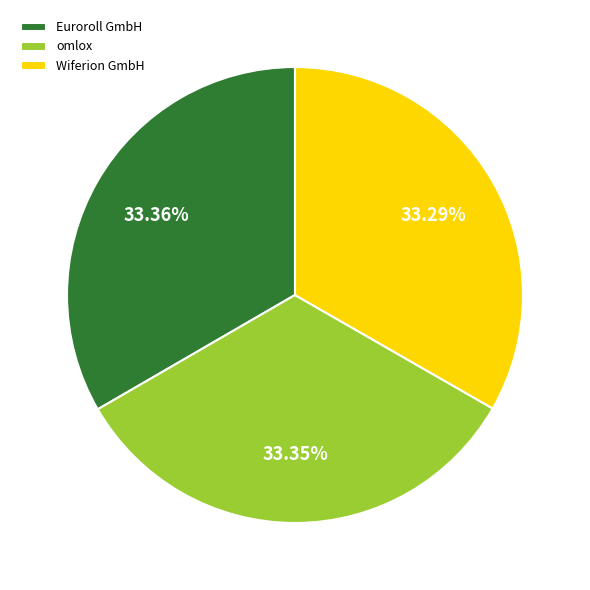

Does any single category account for the majority?

No